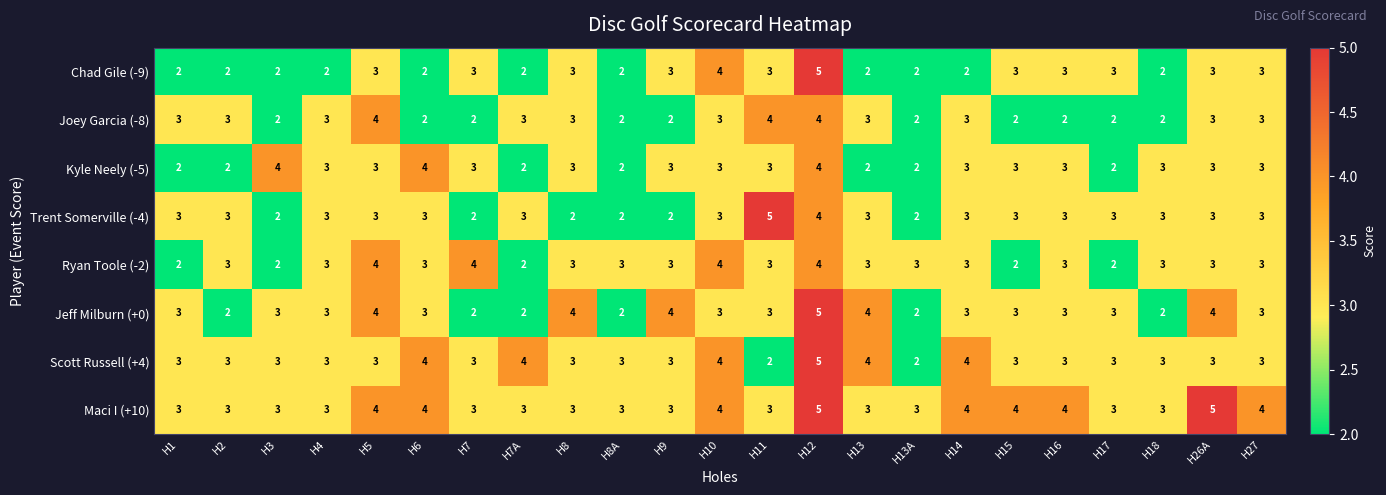

What is the total value across all series at H4?

23